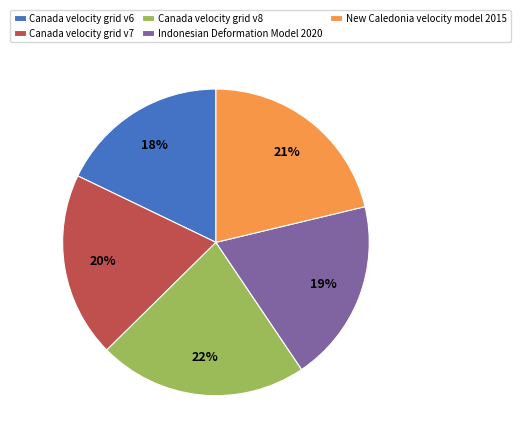

Between New Caledonia velocity model 2015 and Canada velocity grid v8, which is larger?

Canada velocity grid v8